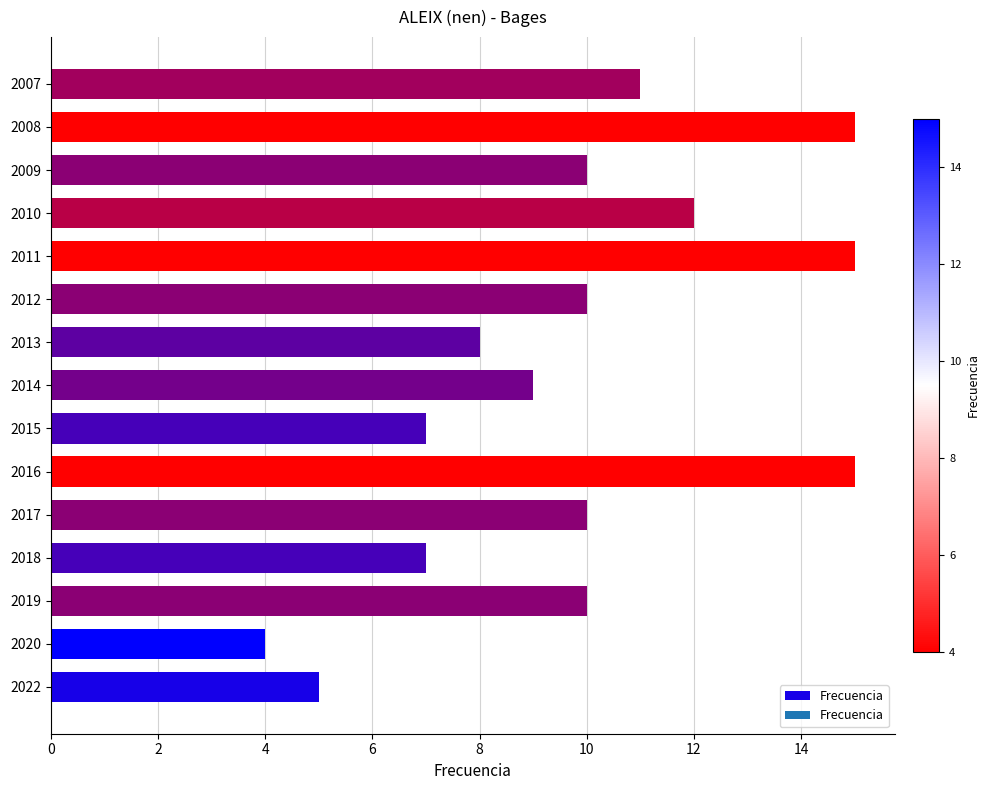

What is the maximum value shown in the chart?

15